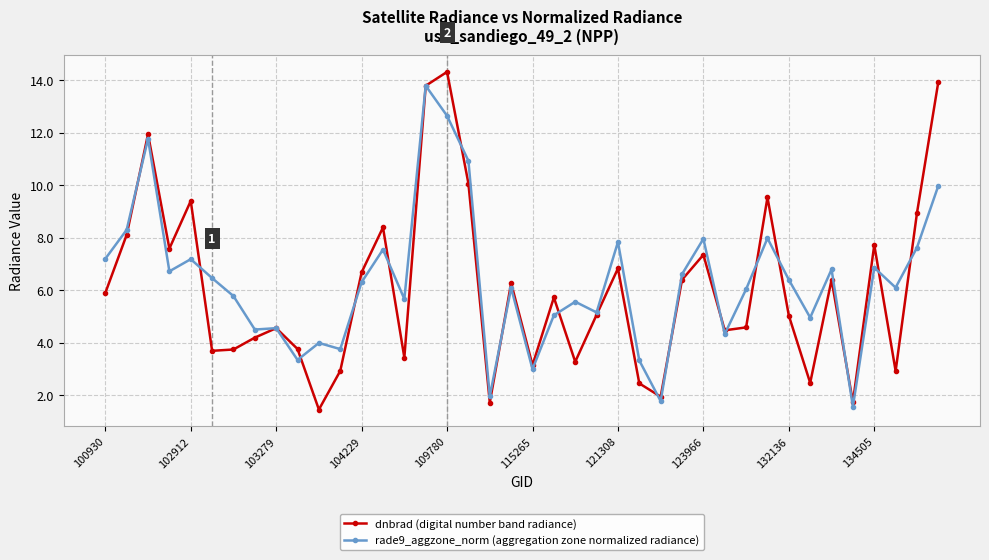

How many interior local peaks does the dnbrad (digital number band radiance) series have?

12